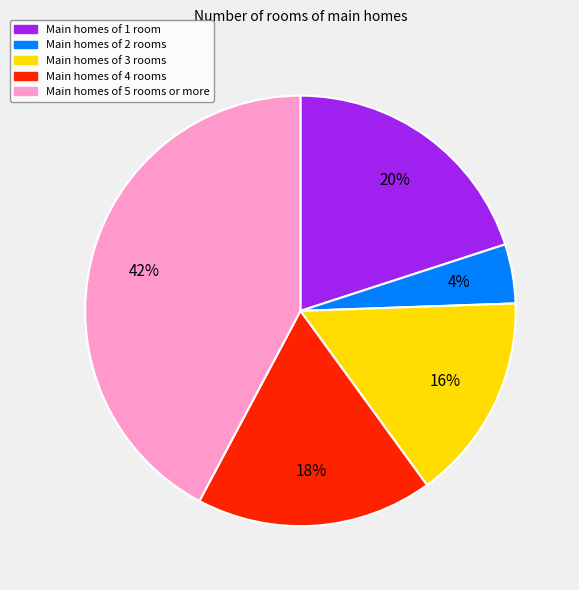

To the nearest percent, what is the difference between the largest and smallest slice percentages?

38%